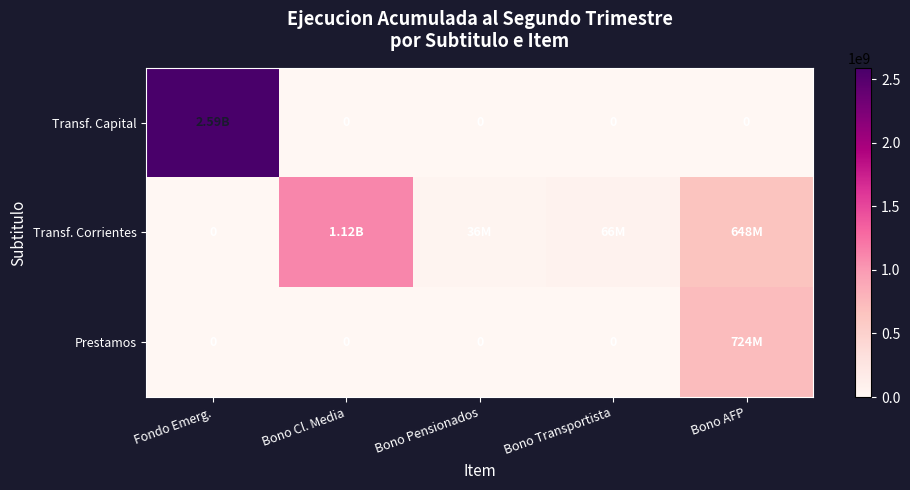

At how many categories does at least one series exceed 203653049?

3